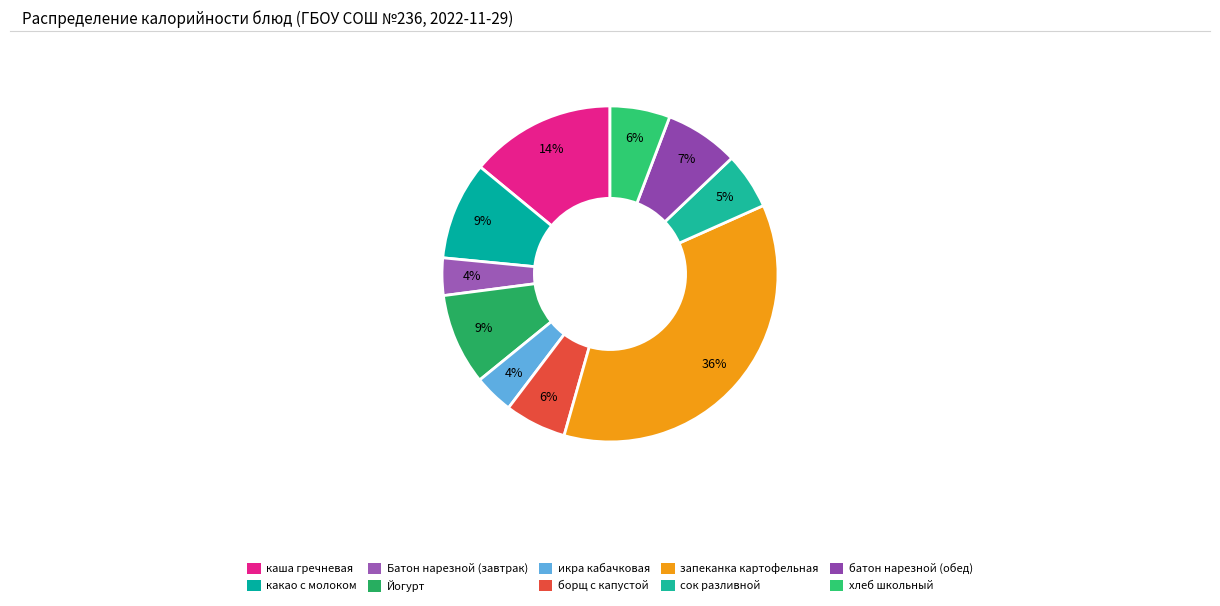

True or false: батон нарезной (обед) accounts for 7% of the total.

True